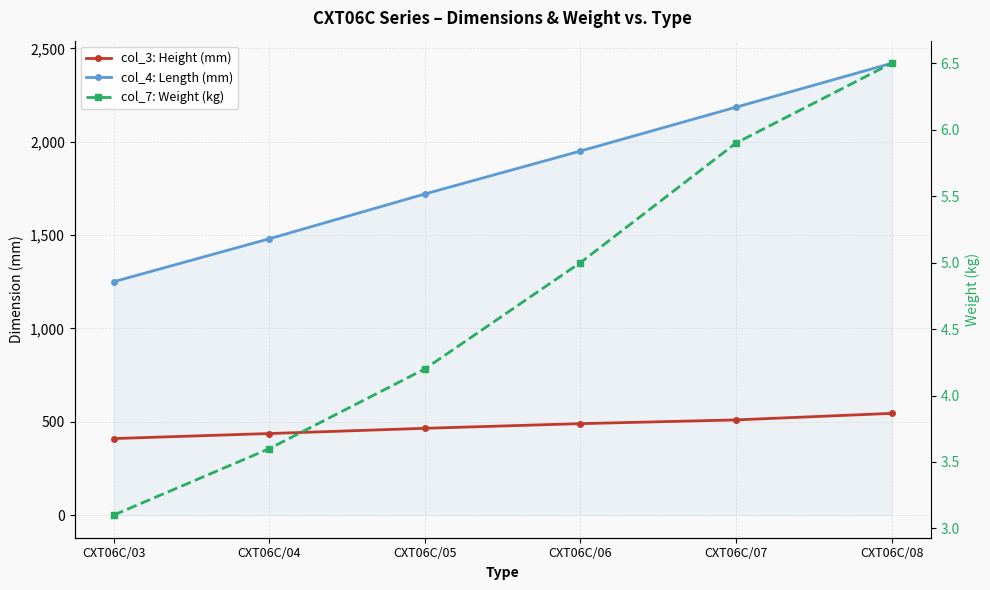

What is the difference between the highest and lowest values at CXT06C/03?

1246.9